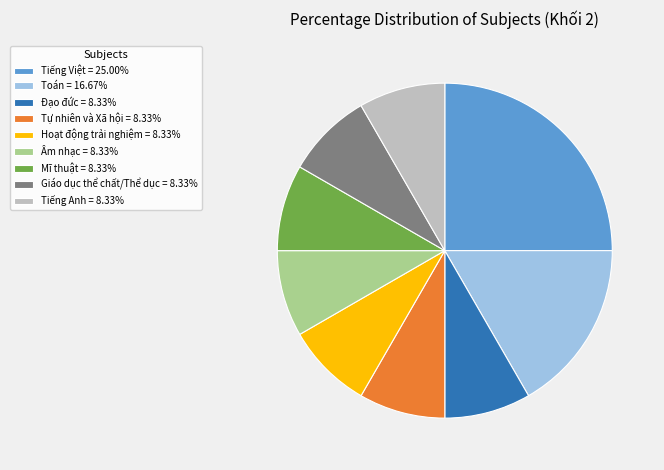

Is Mĩ thuật = 8.33% the majority of the pie?

No